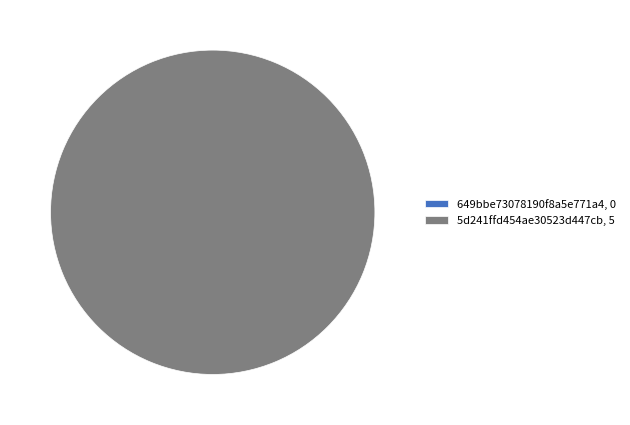

To the nearest percent, what is the average slice percentage?

50%